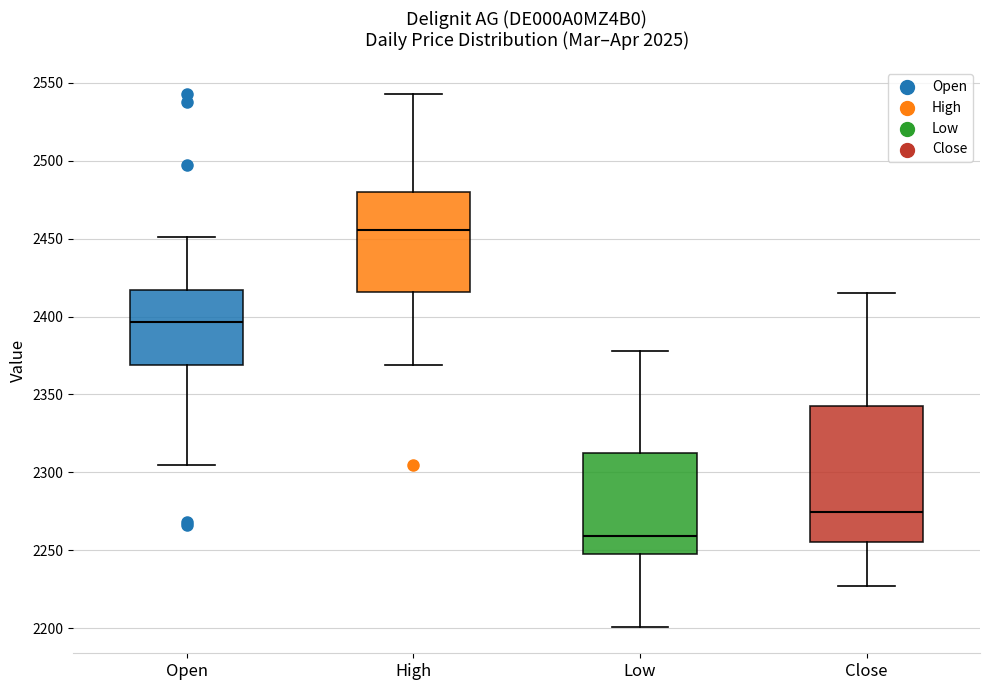

Reading left to right, read every box against the y-axis: the position of its median line, the range the box covers, and the ends of its whiskers. The values are not printed on the chart, so give them approximately, as read against the axis.

Open: median 2395, box 2370 to 2415, whiskers 2305 to 2450
High: median 2455, box 2415 to 2480, whiskers 2370 to 2545
Low: median 2260, box 2250 to 2315, whiskers 2200 to 2380
Close: median 2275, box 2255 to 2345, whiskers 2225 to 2415